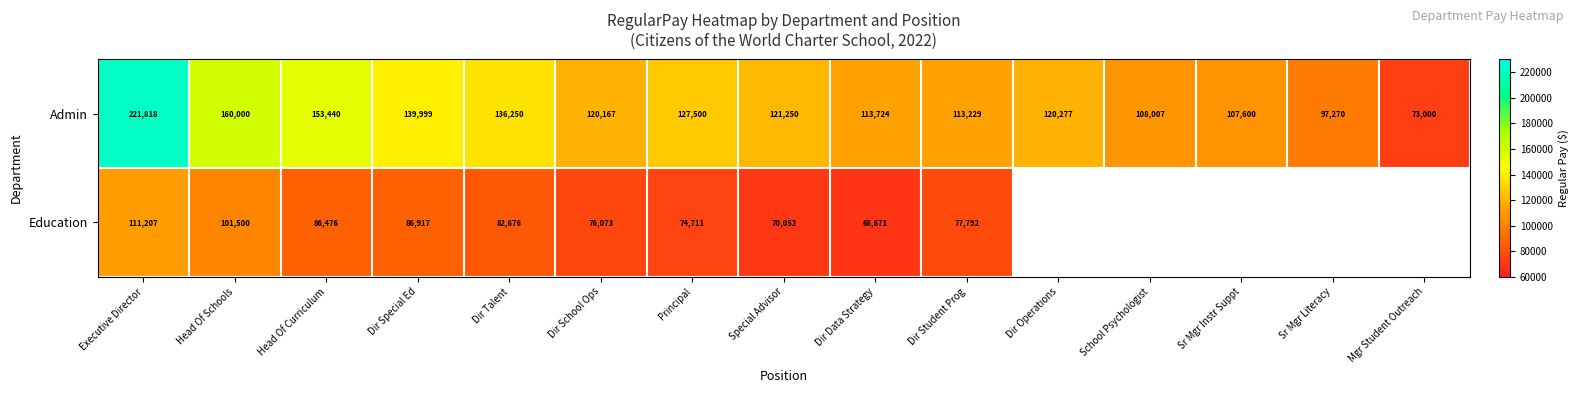

At how many categories does at least one series exceed 86373?

14